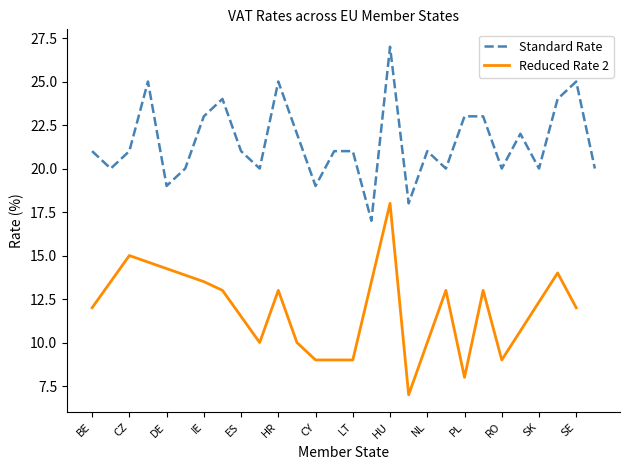

What is the approximate value of Standard Rate at CZ?

21